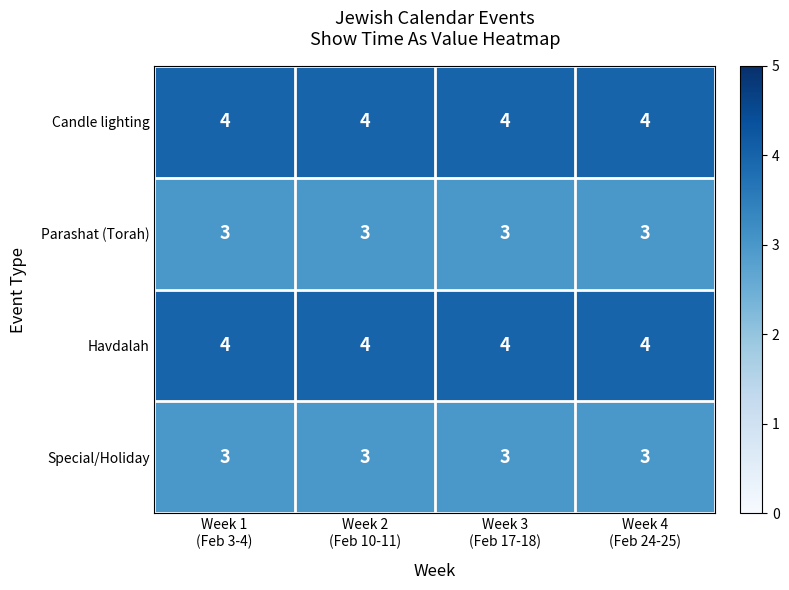

At how many categories does at least one series exceed 3?

4